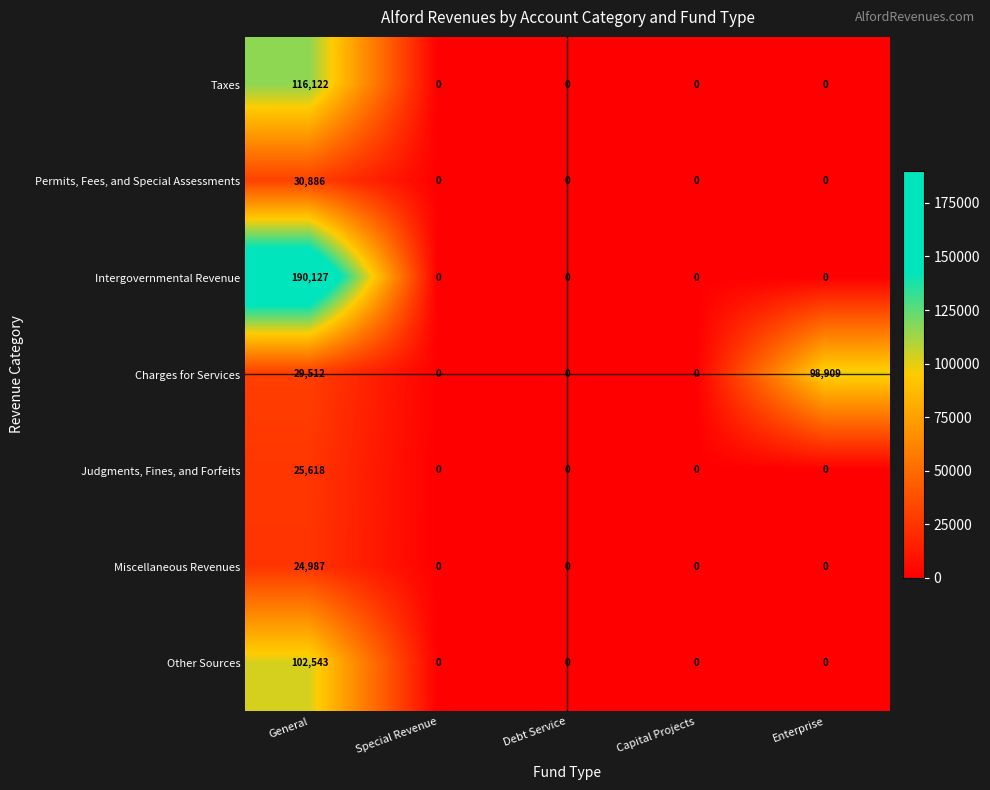

How many distinct data groups are displayed?

7